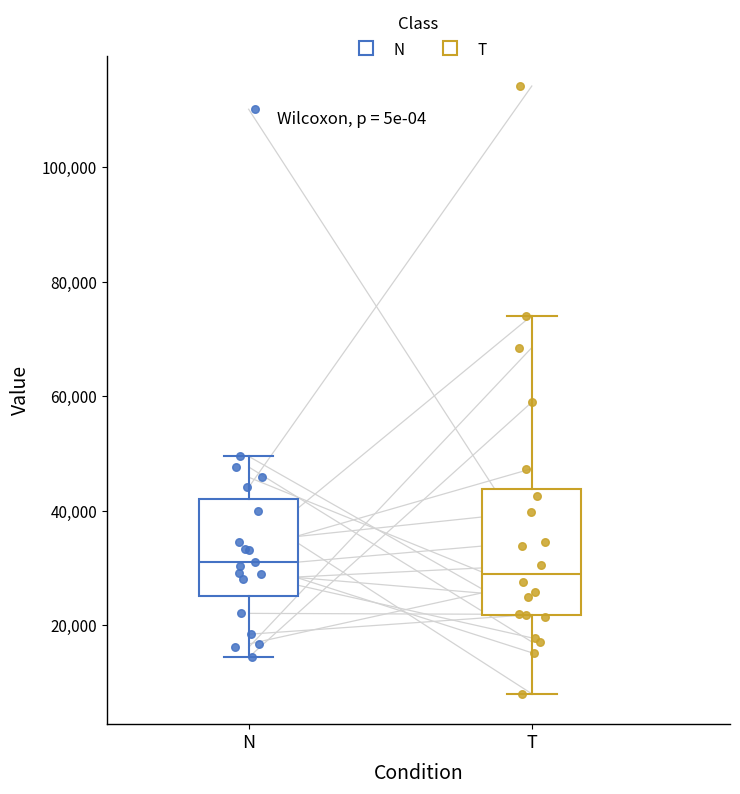

Comparing the boxes themselves (not the whiskers), which one is the tallest?

T